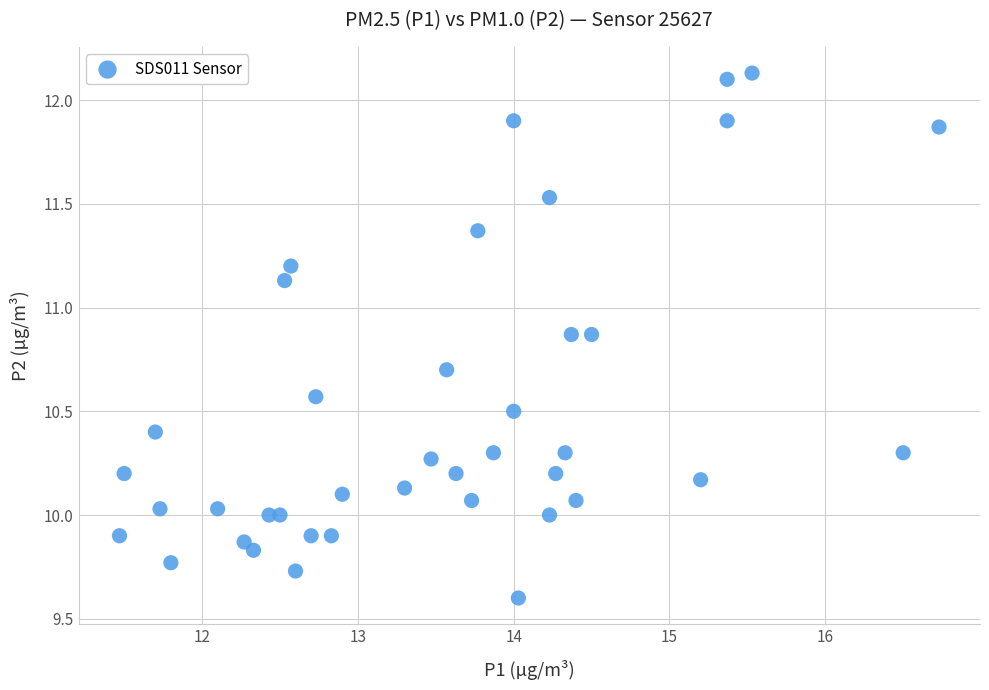

What is the range of X values (max minus min)?

5.3